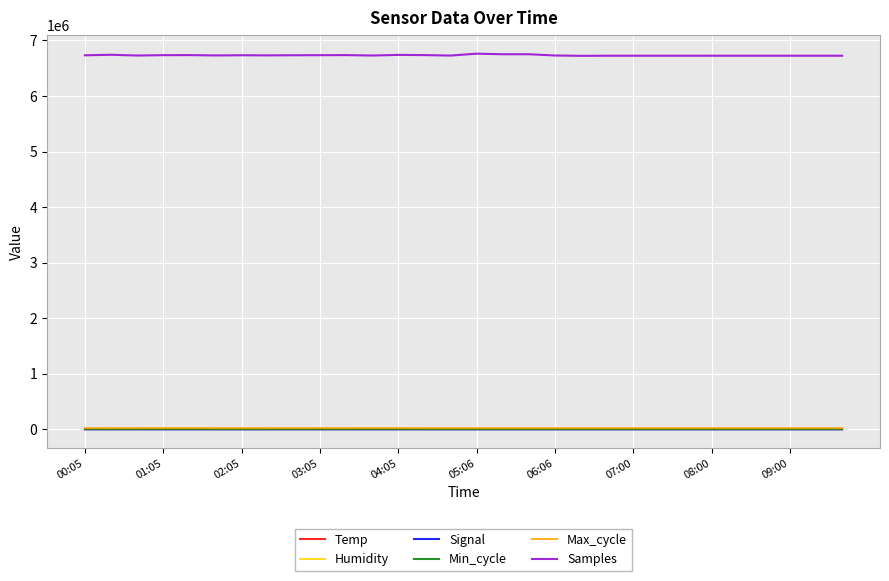

Which series has the largest total across all categories?

Samples